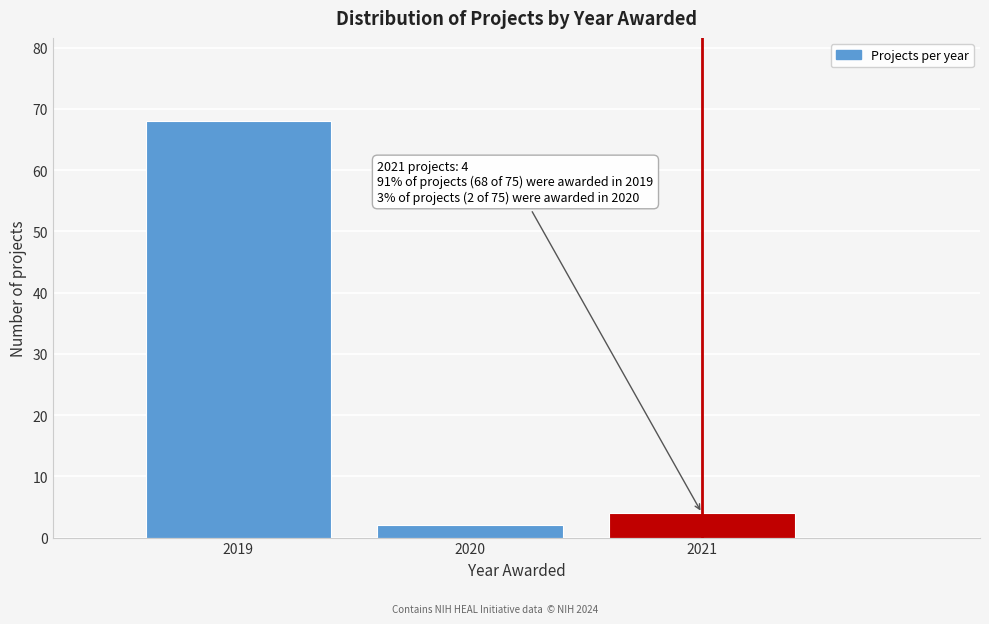

Reading left to right, list all the values displayed in this chart.

2019=68	2020=2	2021=4